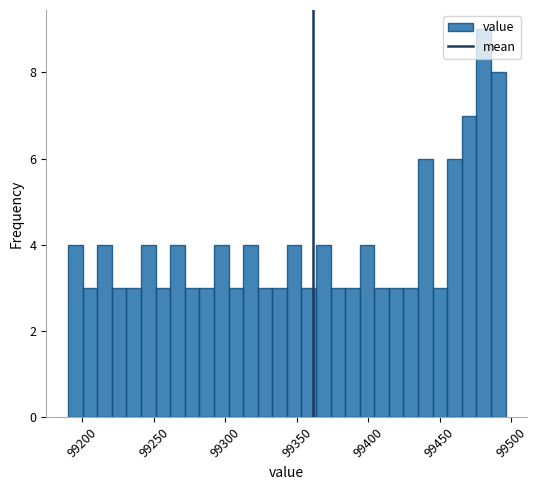

Read against the x-axis, roughly where is the centre of the tallest bar?

99480